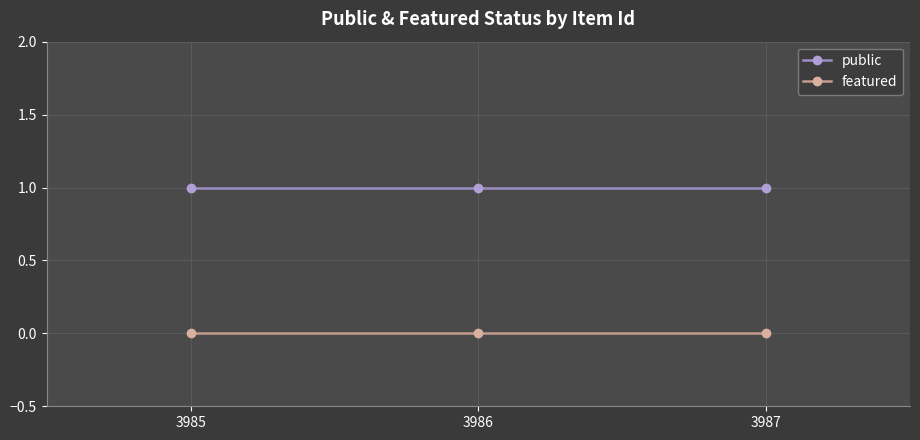

What are all the series names shown in the legend?

public, featured